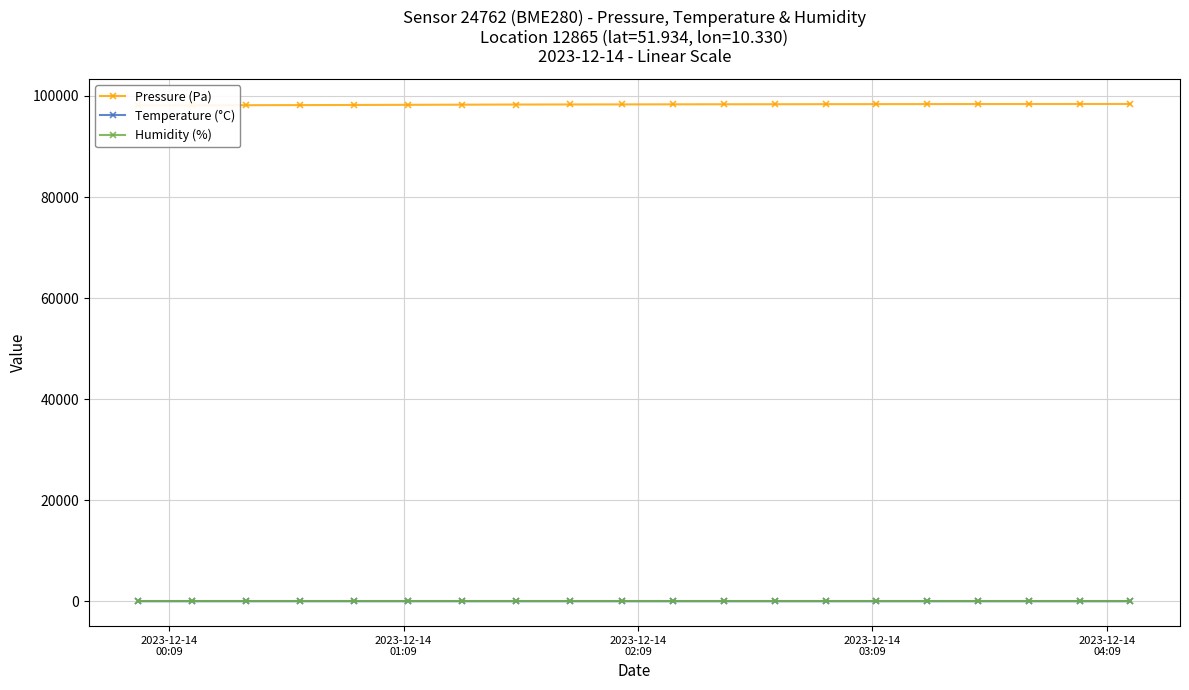

True or false: Pressure (Pa) and Temperature (°C) intersect in this chart.

False